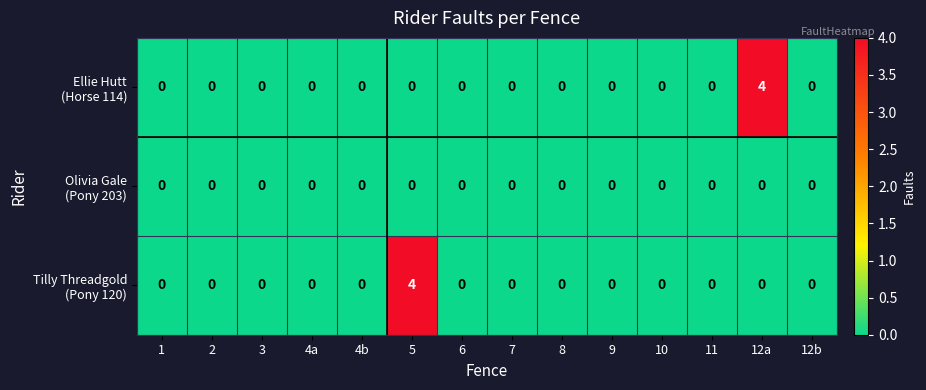

Count the number of data series in this chart.

3